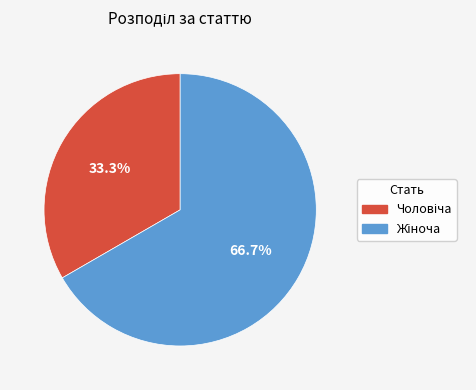

Is there any slice that represents more than half of the pie?

Yes